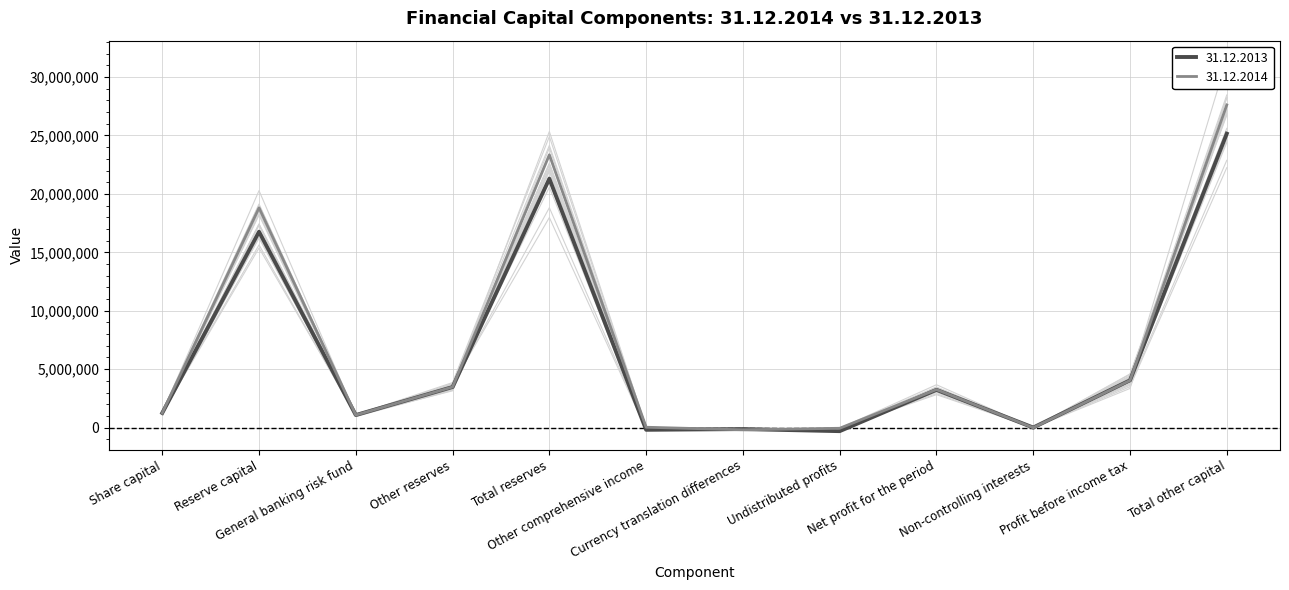

What is the sum of the 31.12.2013 values at Profit before income tax and Non-controlling interests?

4045973